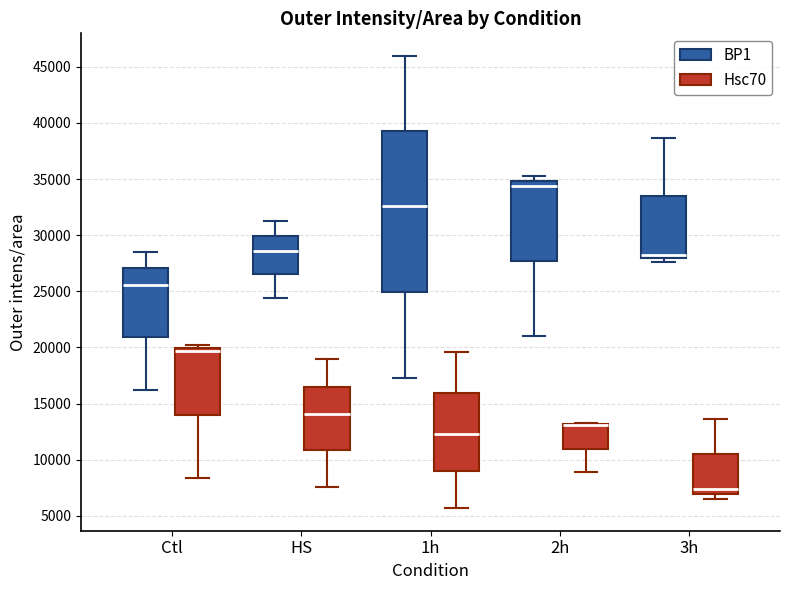

Which box is the tallest, from its lower edge to its upper edge?

1h (BP1)